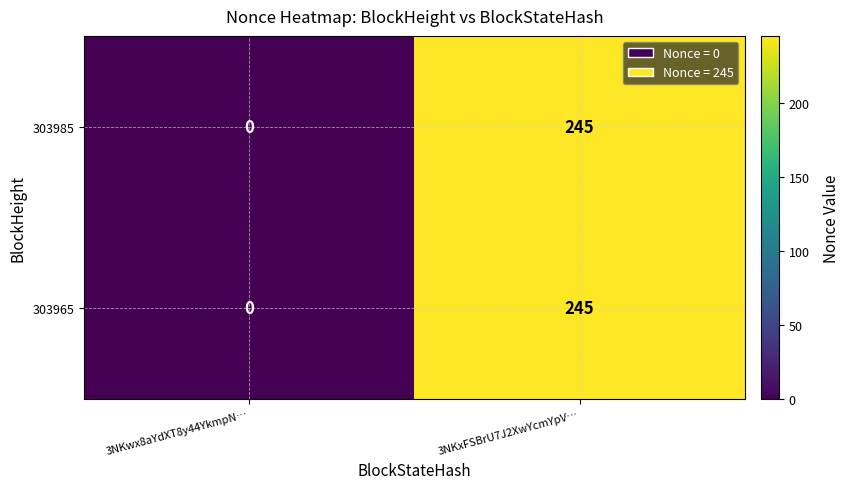

Reading left to right, extract all data points from this chart.

303985: 3NKwx8aYdXT8y44YkmpN…=0	3NKxFSBrU7J2XwYcmYpV…=245
303965: 3NKwx8aYdXT8y44YkmpN…=0	3NKxFSBrU7J2XwYcmYpV…=245